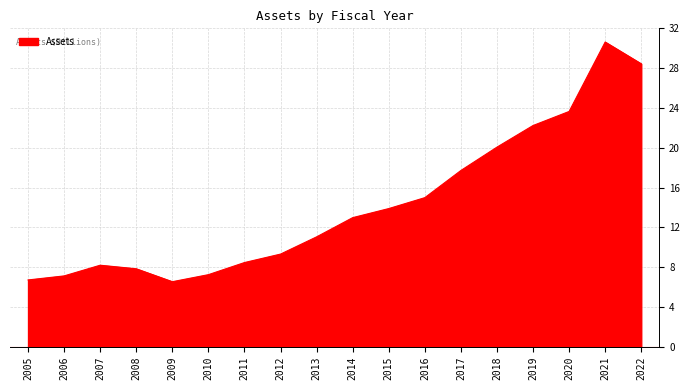

True or false: the data has more than 1 interior local peaks.

True